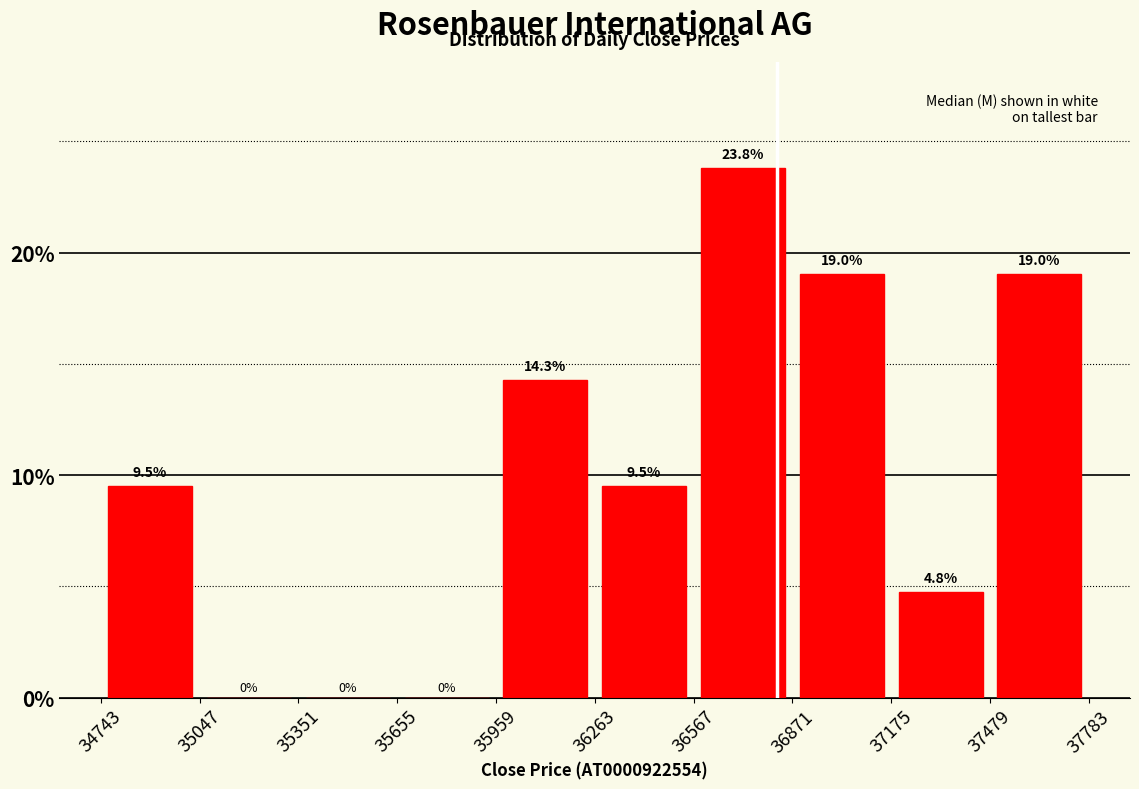

Reading left to right, transcribe this chart: for each bar, give the range it covers on the x-axis and its height.

34743 to 35047: 9.5
35047 to 35351: 0.0
35351 to 35655: 0.0
35655 to 35959: 0.0
35959 to 36263: 14.3
36263 to 36567: 9.5
36567 to 36871: 23.8
36871 to 37175: 19.0
37175 to 37479: 4.8
37479 to 37783: 19.0